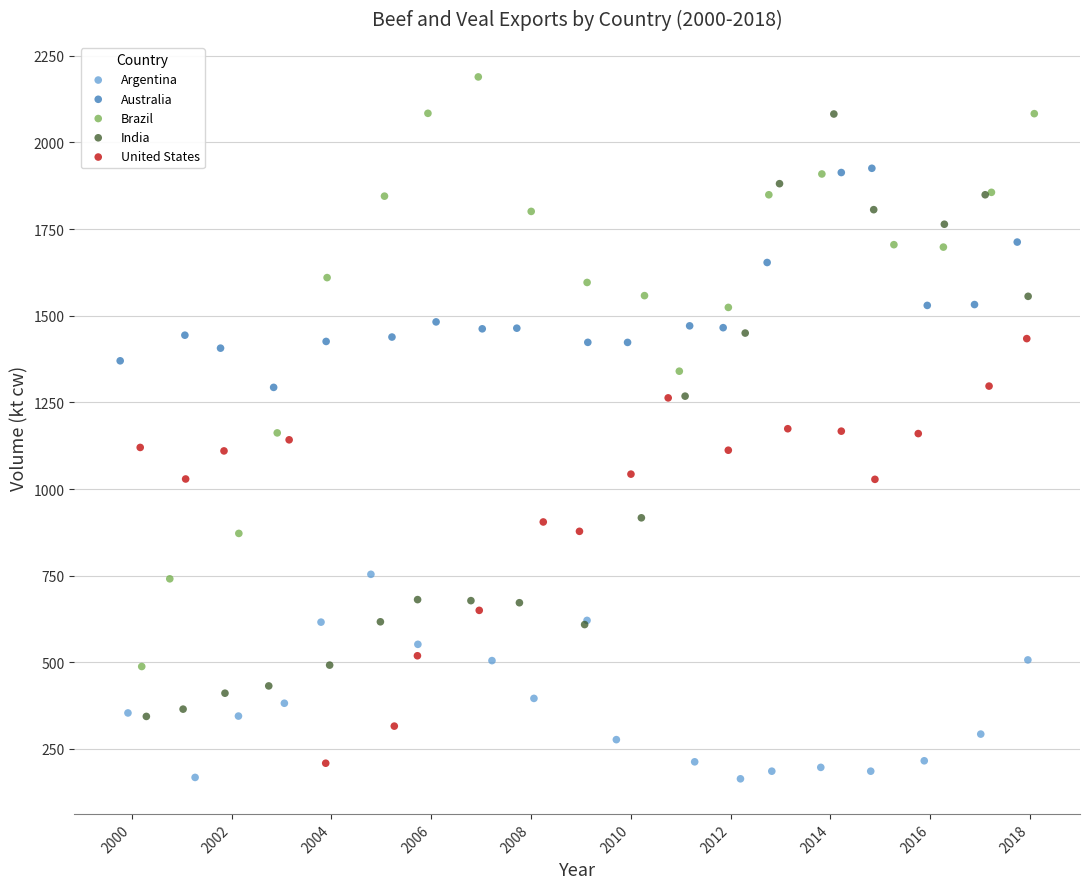

Which series has the widest spread of Y values?

India